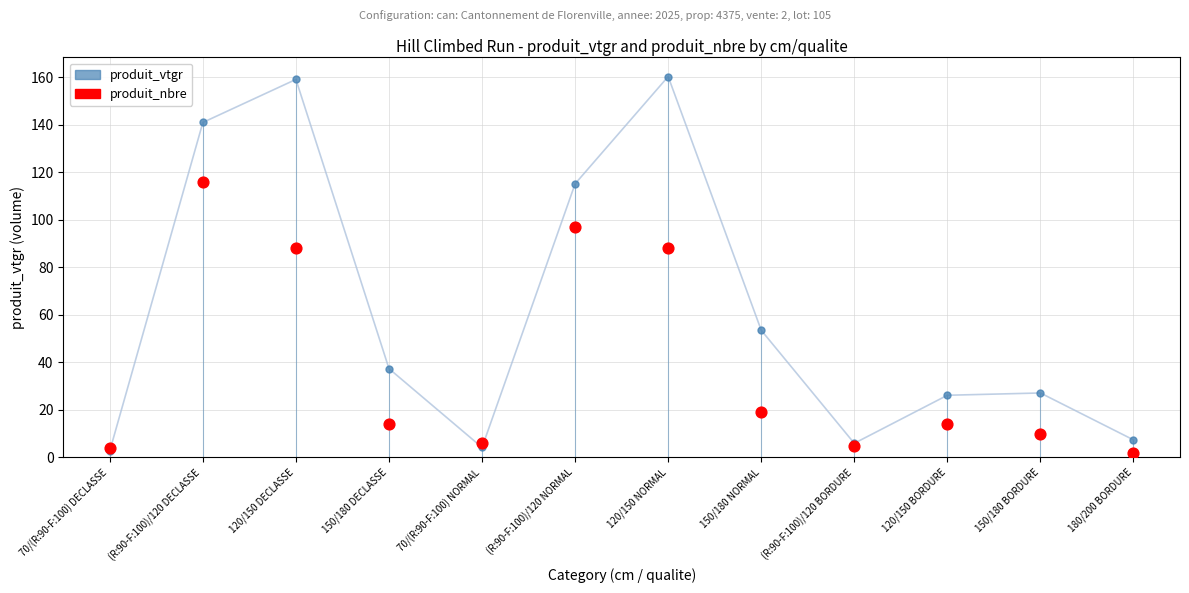

Which series has the widest spread of Y values?

produit_vtgr